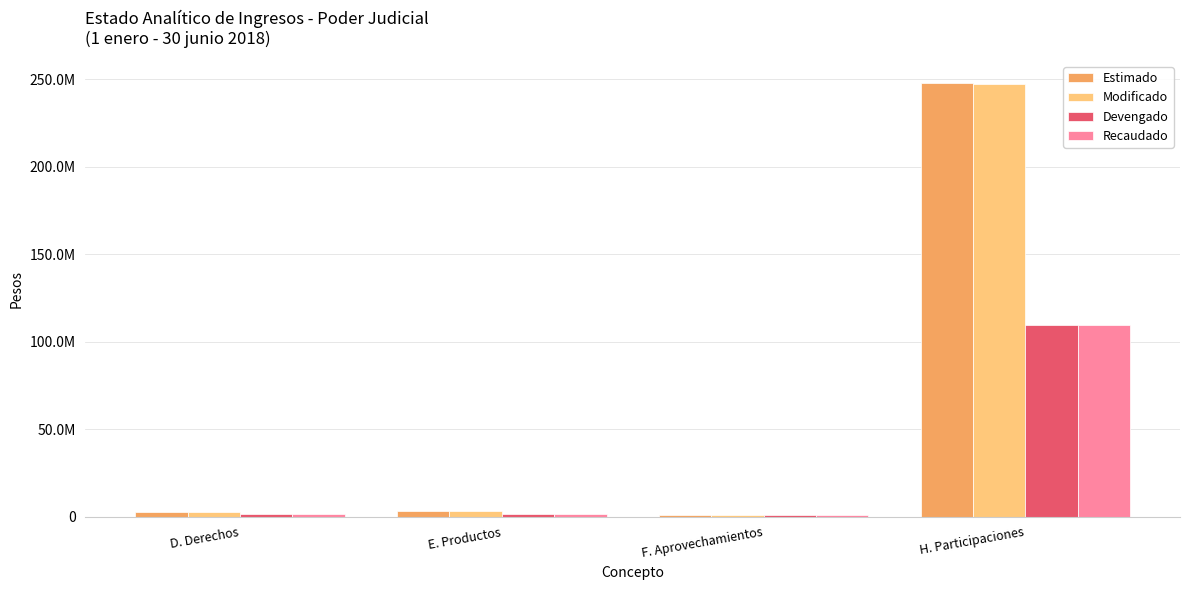

Which category has the lowest value in the Modificado series?

F. Aprovechamientos